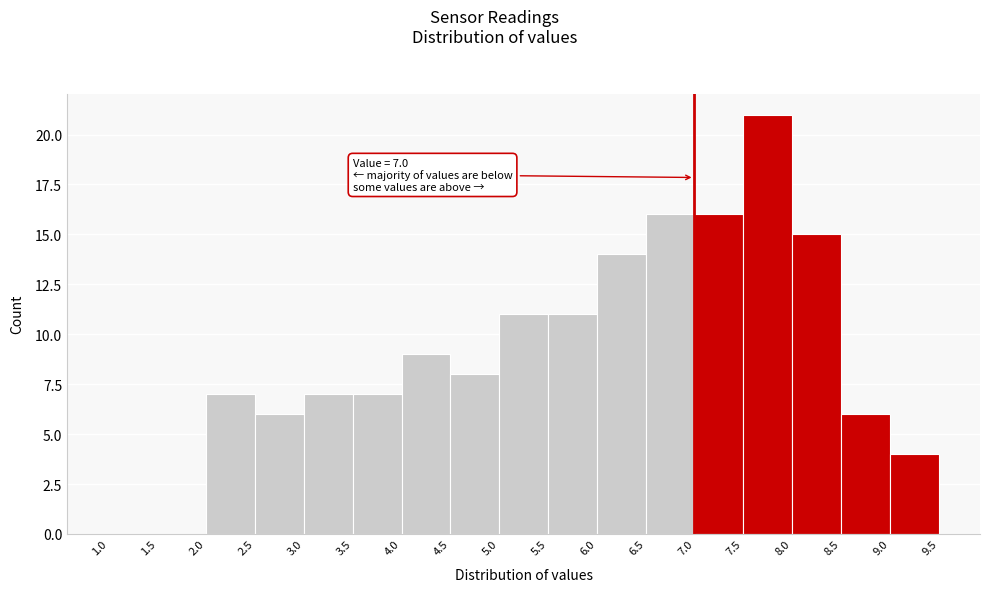

Which range on the x-axis has the tallest bar?

7.5 to 8.0